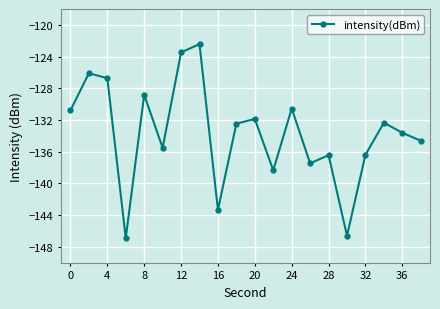

What is the value of the 12th point from the left?

-138.3